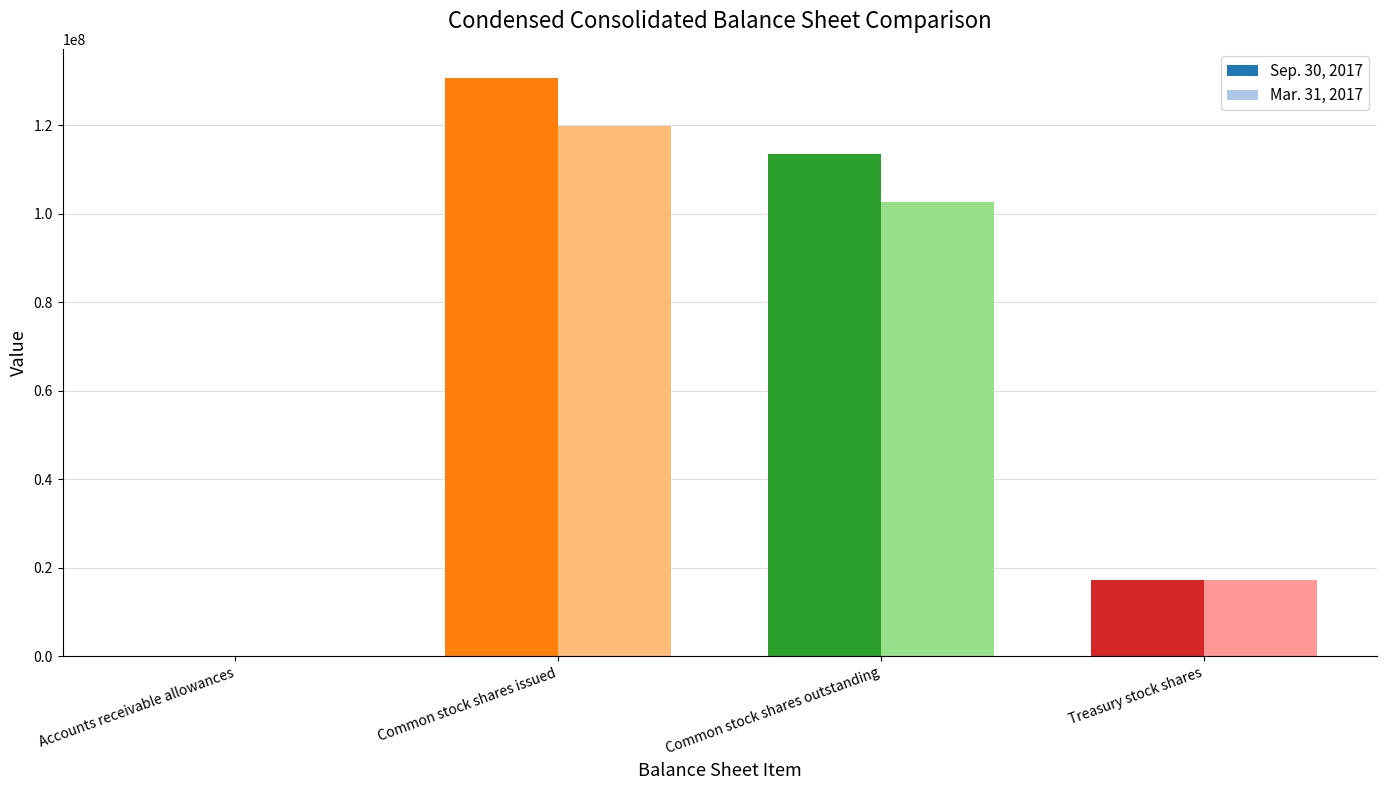

What is the maximum value shown in the chart?

130723000